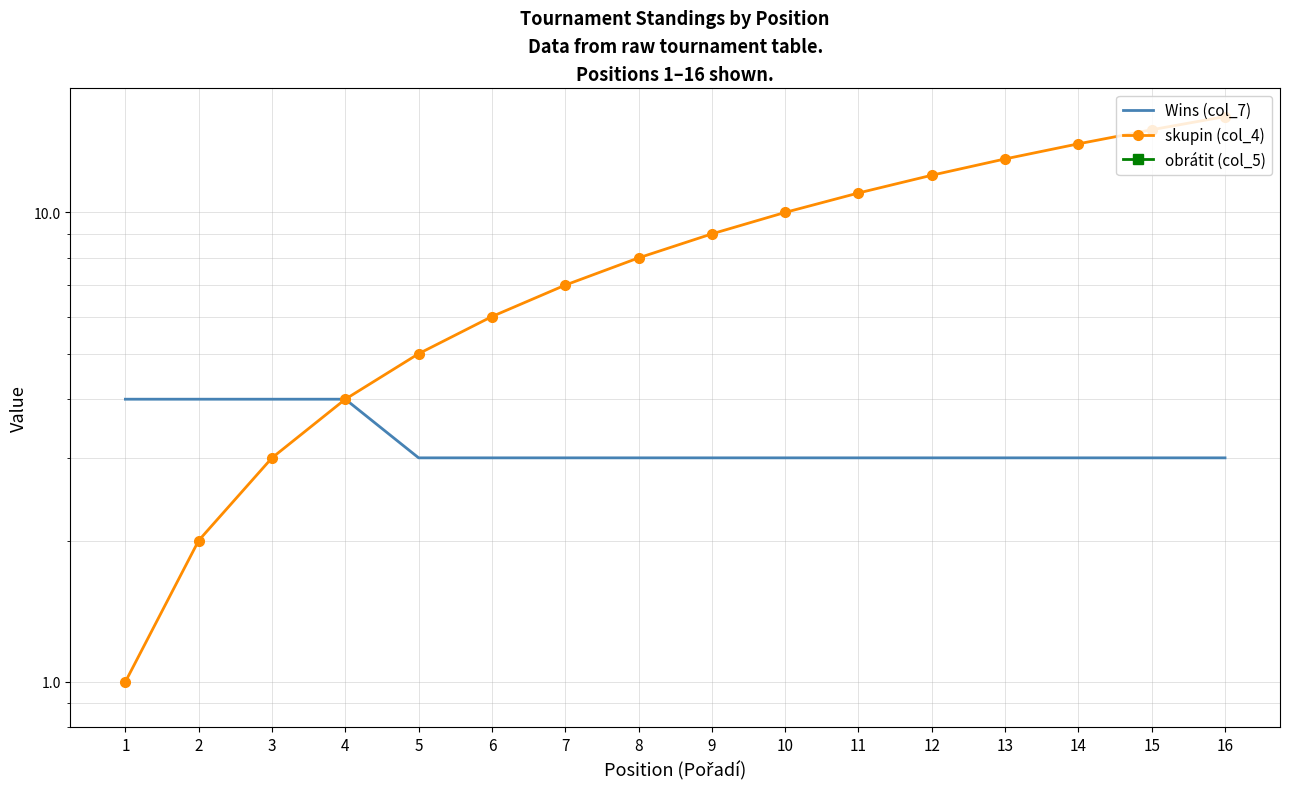

What is the highest value of the Wins (col_7) series?

4